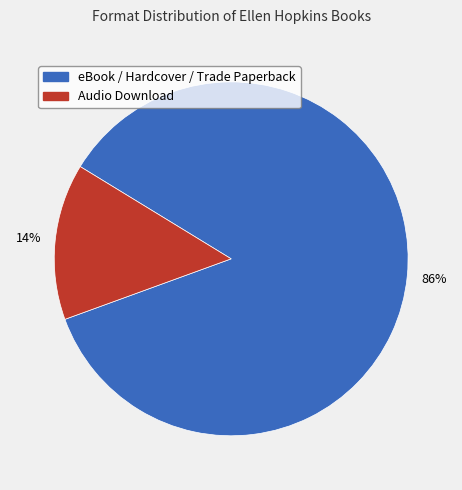

Is there a majority slice in this chart?

Yes